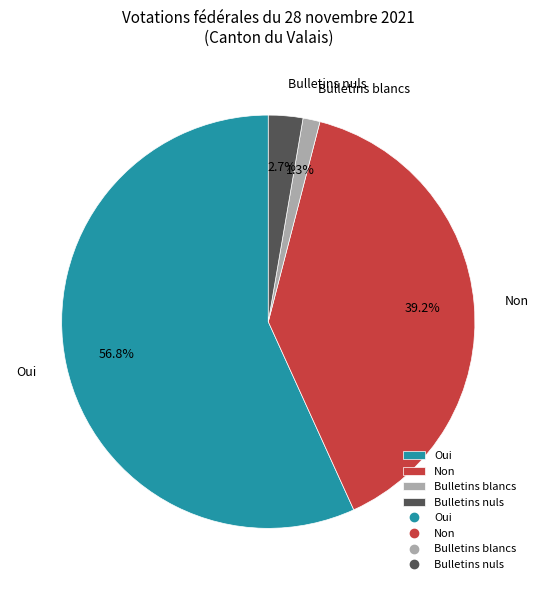

Rank the categories by value from highest to lowest.

Oui, Non, Bulletins nuls, Bulletins blancs